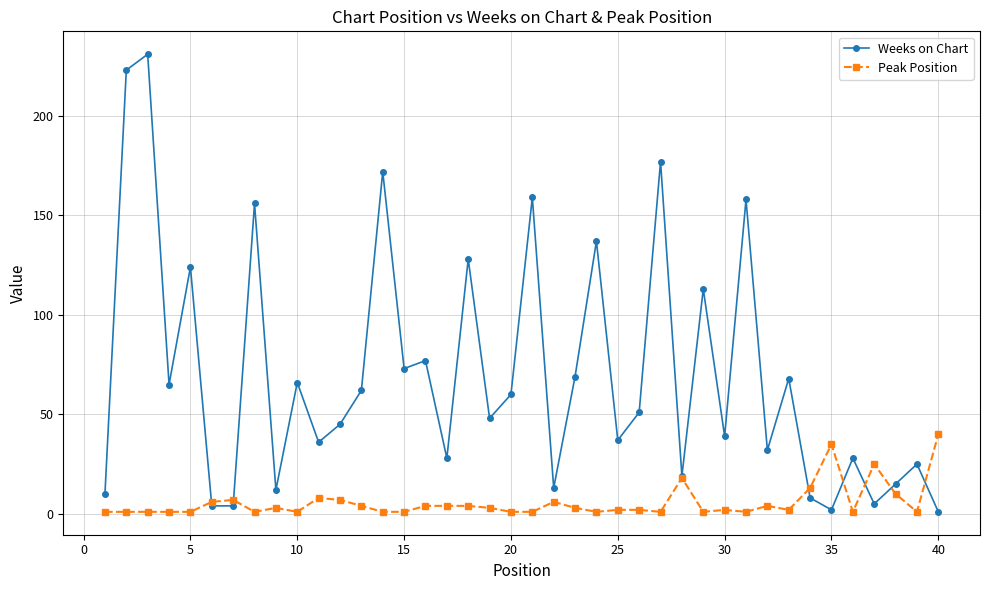

What is the value of the Peak Position point at the 21st from the left?

1